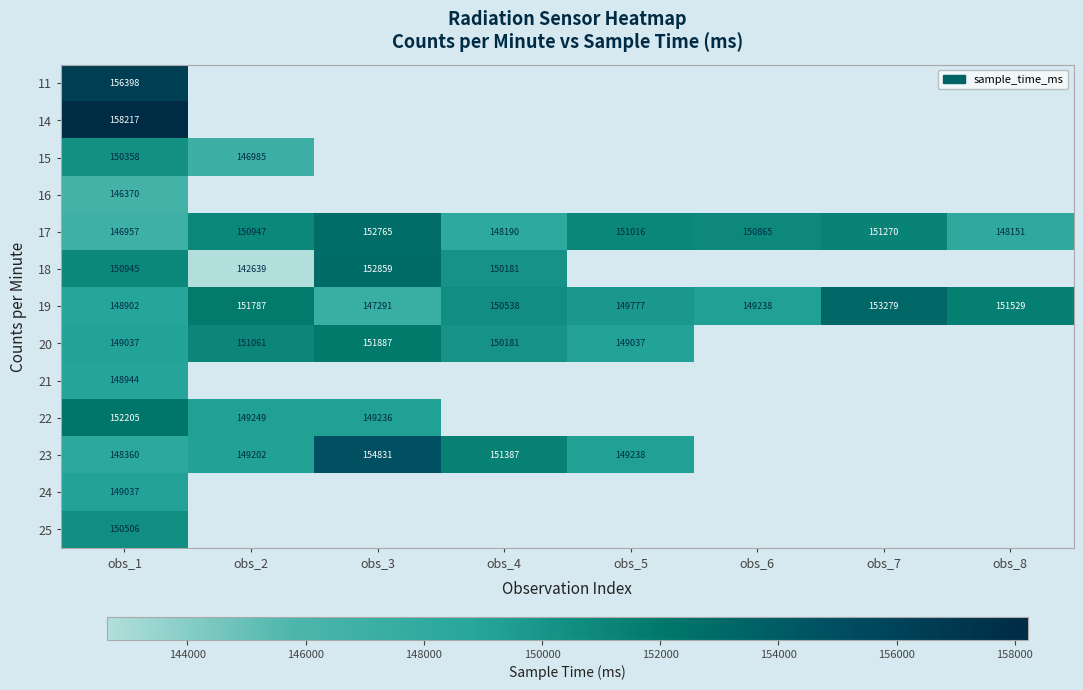

Is the value of 19 at obs_8 greater than the value of 20 at obs_3?

No